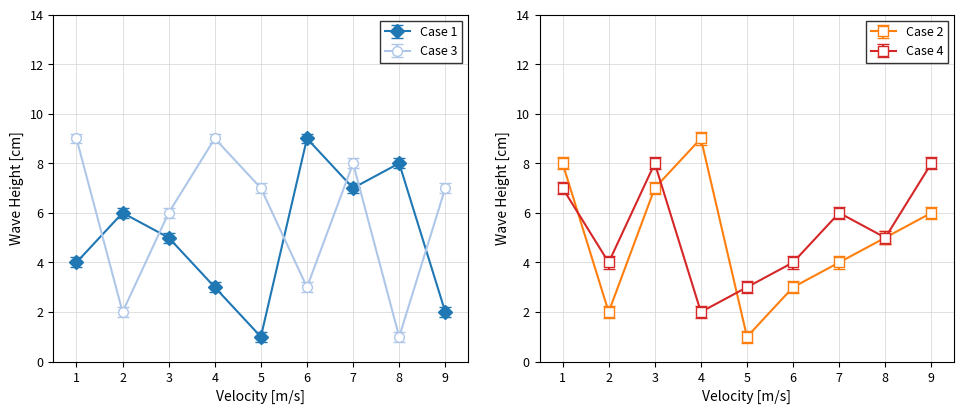

True or false: Case 2 has a value of 9 at 4.

True